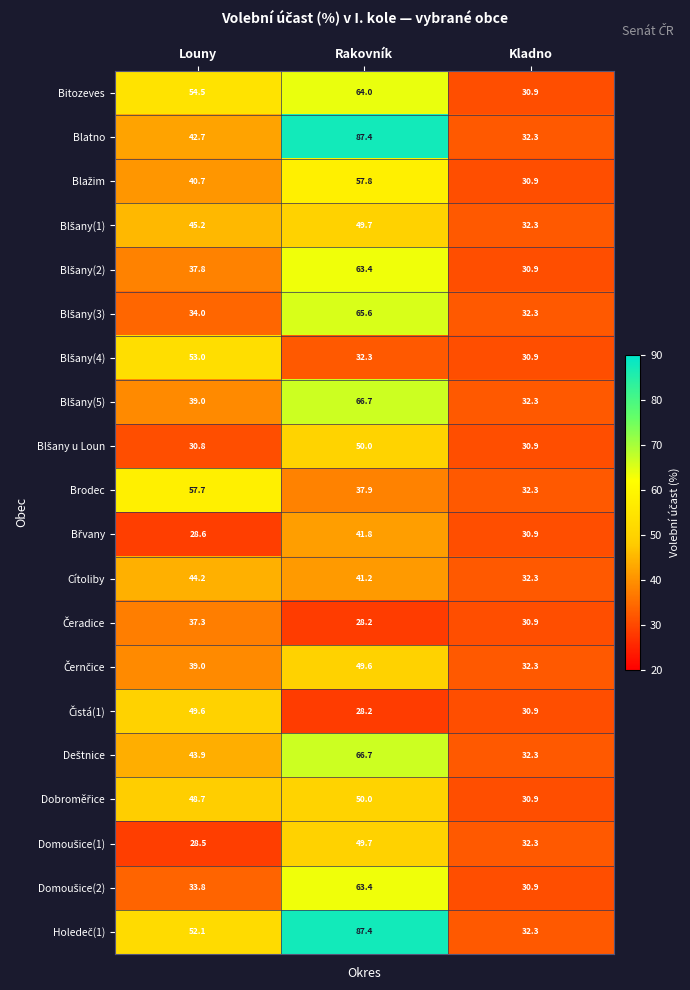

What is the total value across all series at Louny?

841.1